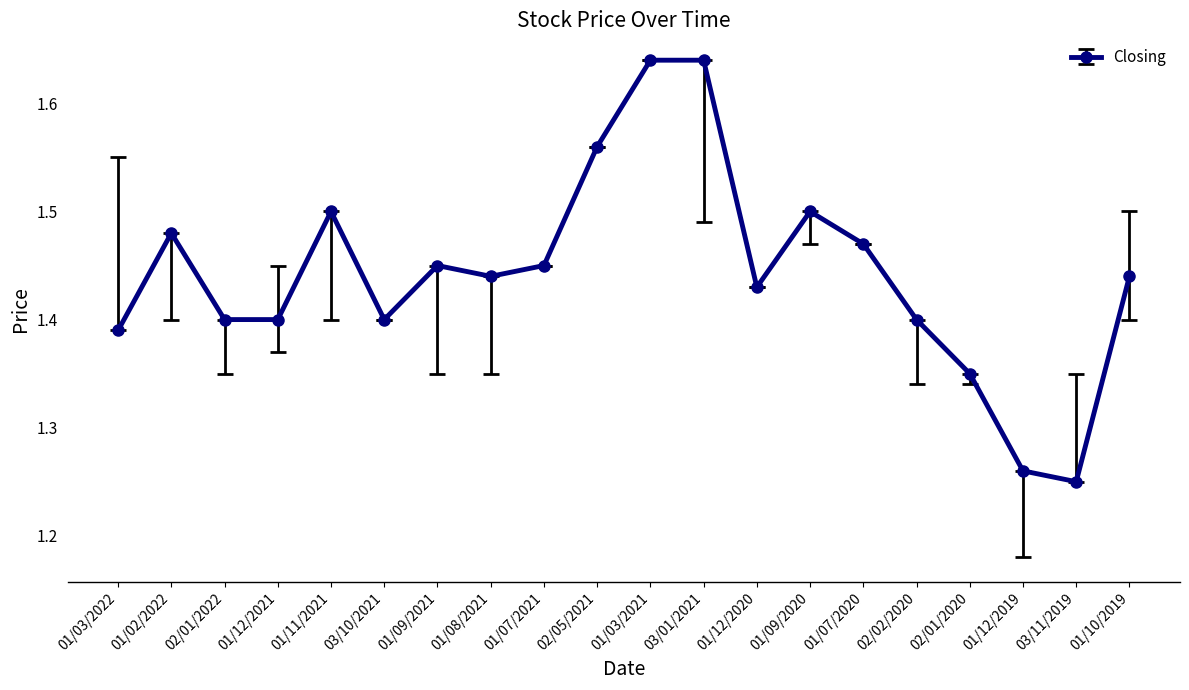

Is it true that the value at 02/01/2022 is 1.4?

True